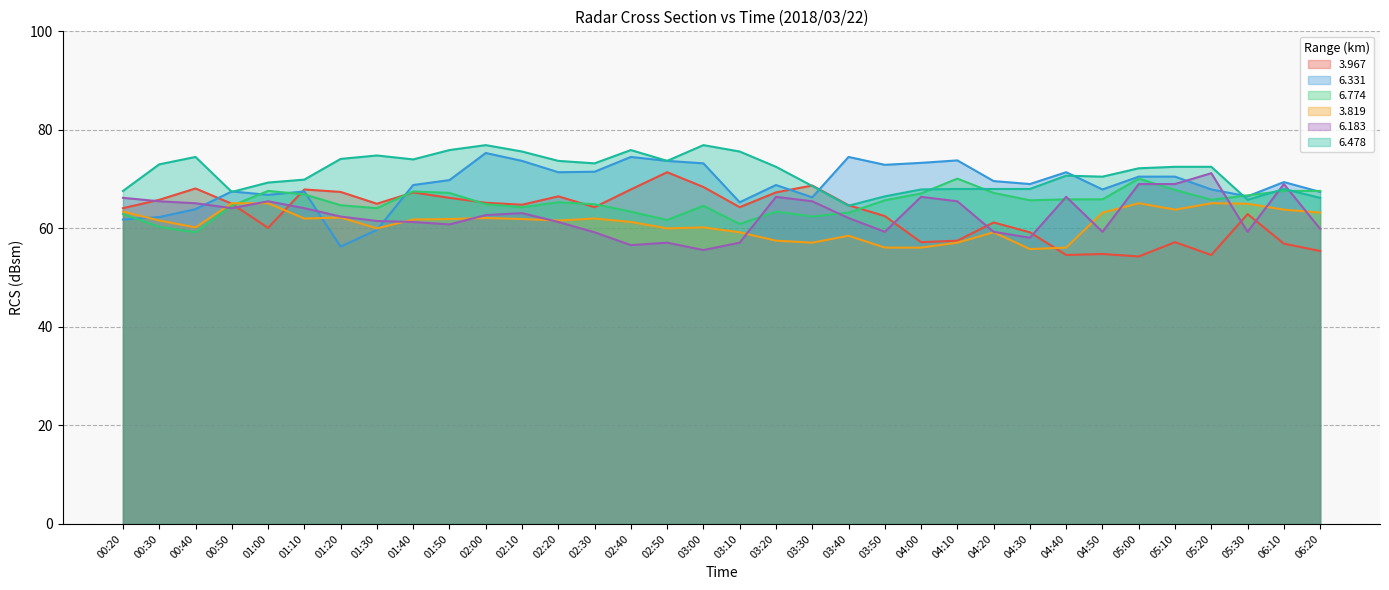

What is the greatest value displayed?

76.9